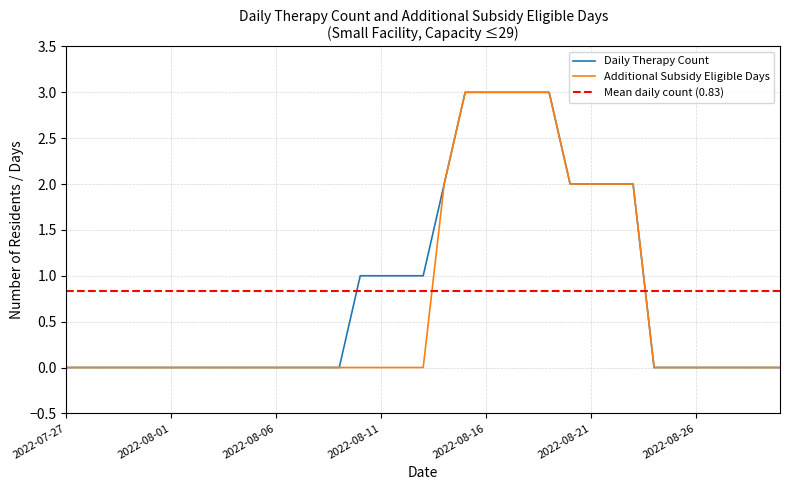

Rank the series by their maximum value, from highest to lowest.

Daily Therapy Count, Additional Subsidy Eligible Days